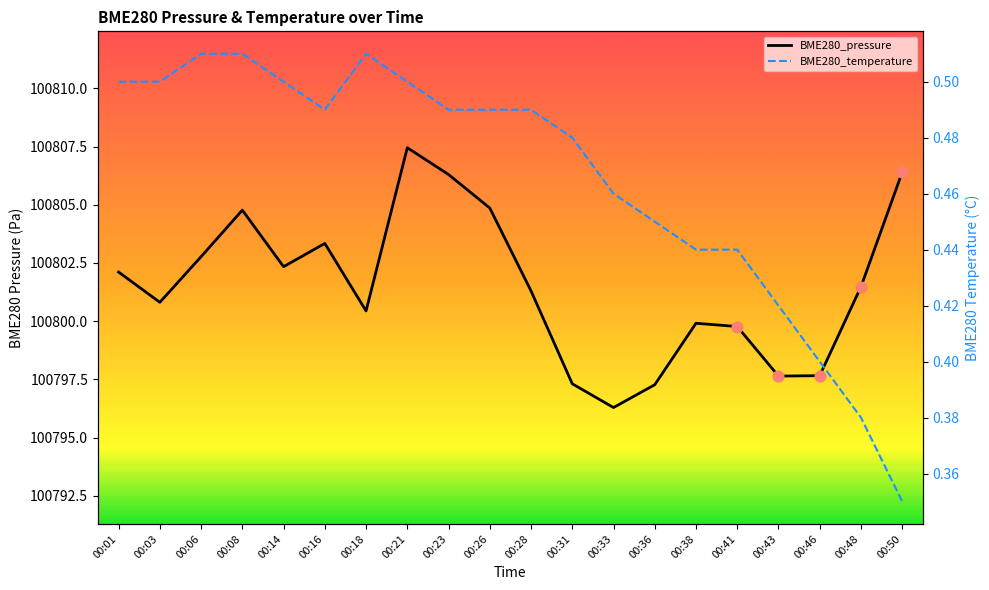

Which series has the widest spread of Y values?

BME280_pressure